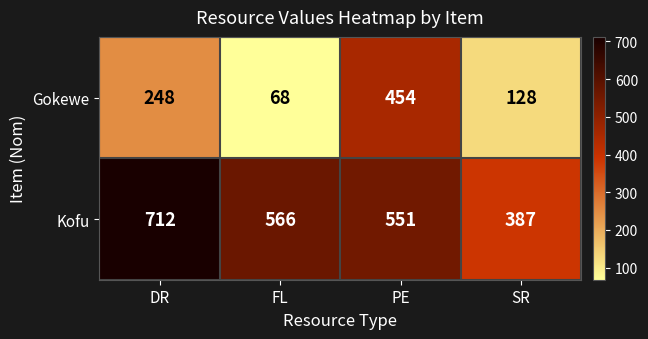

Reading left to right, what are all the values shown in this chart?

Gokewe: DR=248	FL=68	PE=454	SR=128
Kofu: DR=712	FL=566	PE=551	SR=387